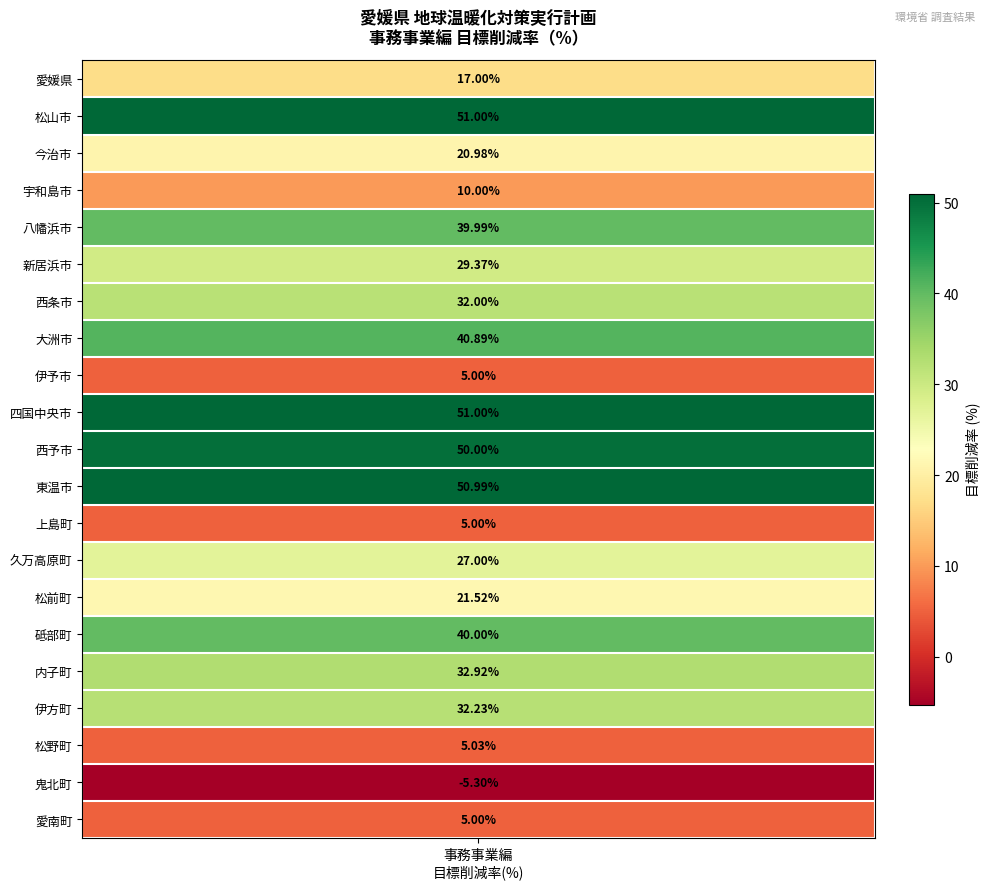

List the labels in order of value, largest first.

松山市, 四国中央市, 東温市, 西予市, 大洲市, 砥部町, 八幡浜市, 内子町, 伊方町, 西条市, 新居浜市, 久万高原町, 松前町, 今治市, 愛媛県, 宇和島市, 松野町, 伊予市, 上島町, 愛南町, 鬼北町